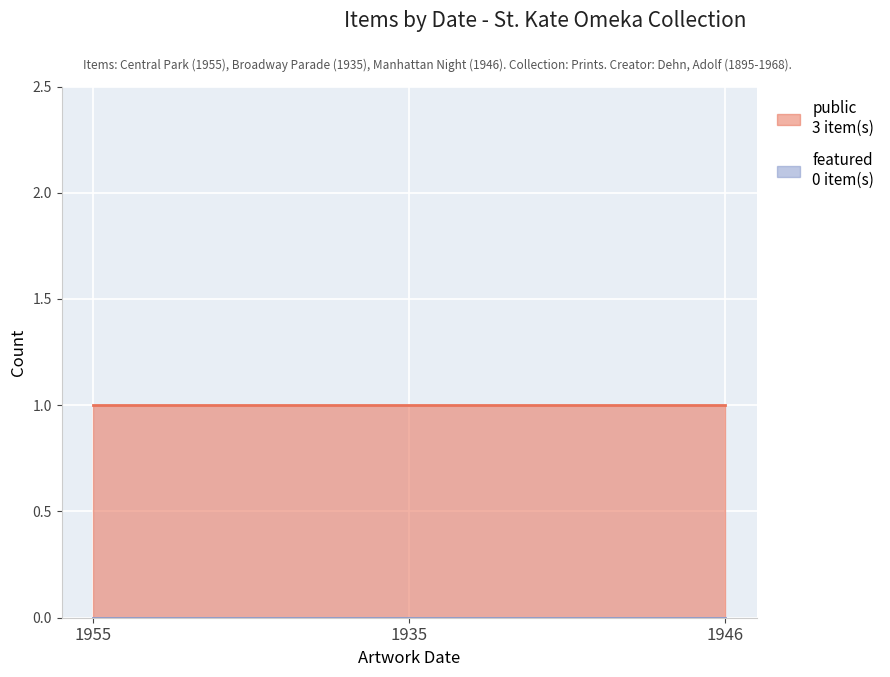

The featured series shows 0 at 1955. True or false?

True